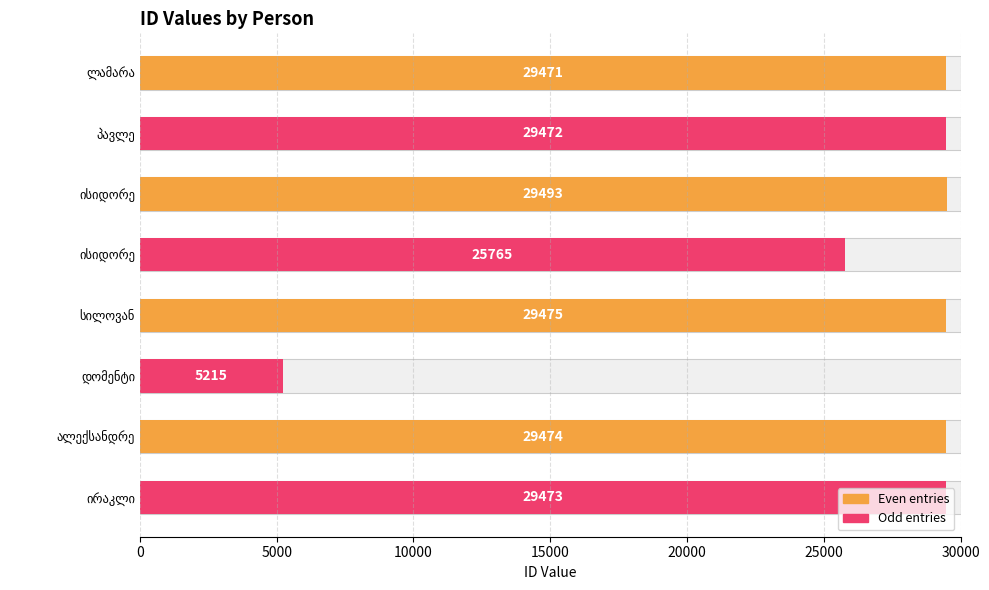

Is it true that the value at ლამარა is 29471?

True